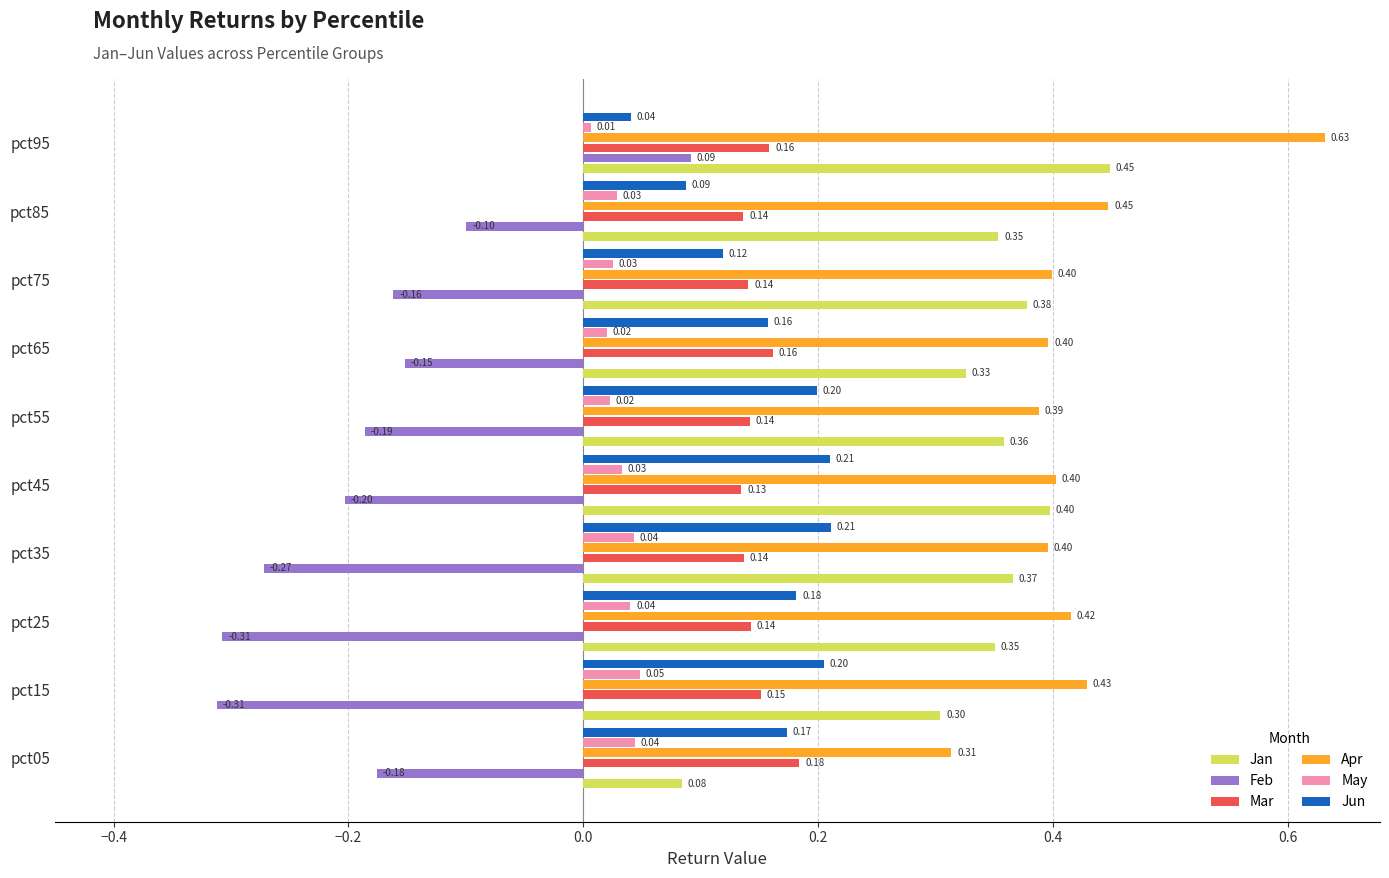

Is the value of Jun at pct15 greater than the value of Mar at pct35?

Yes